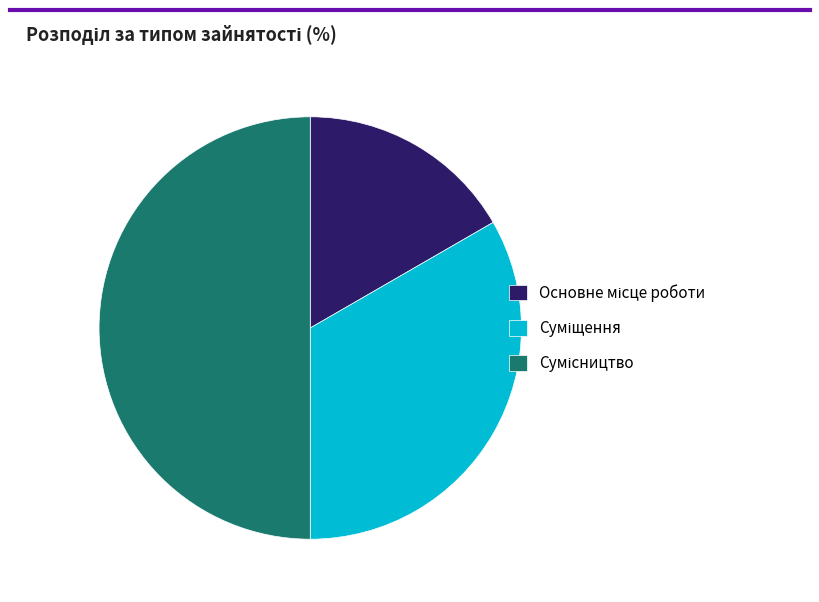

To the nearest percent, what portion does Сумісництво represent?

50%